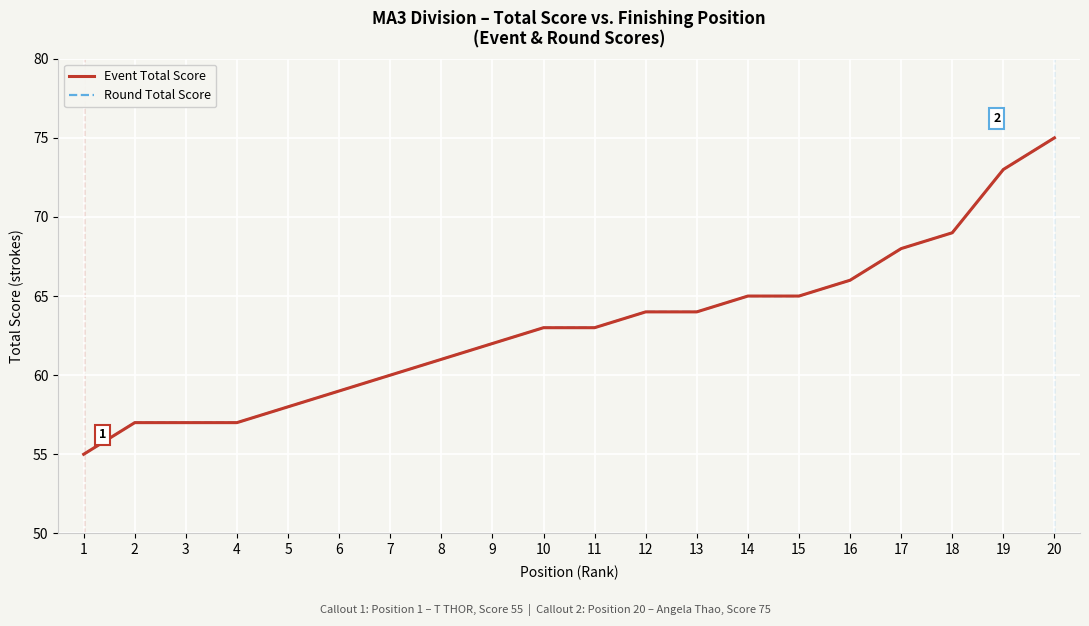

At which label is Round Total Score closest to 65?

14